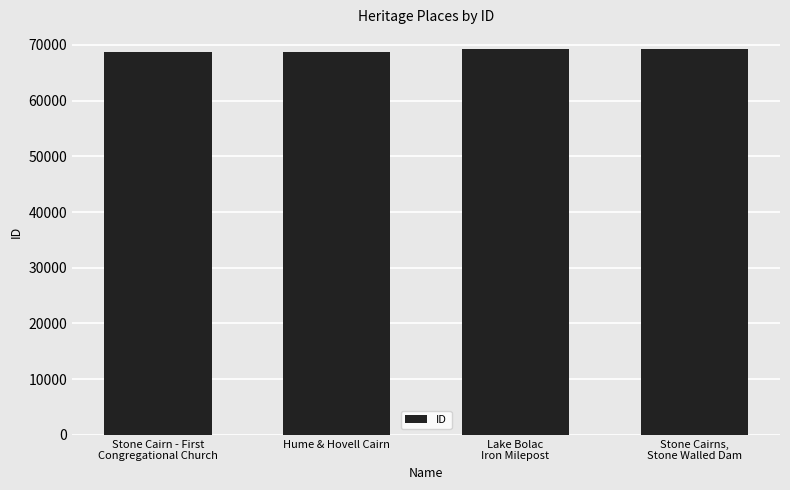

What value does the data have at Hume & Hovell Cairn, to the nearest 10?

68740